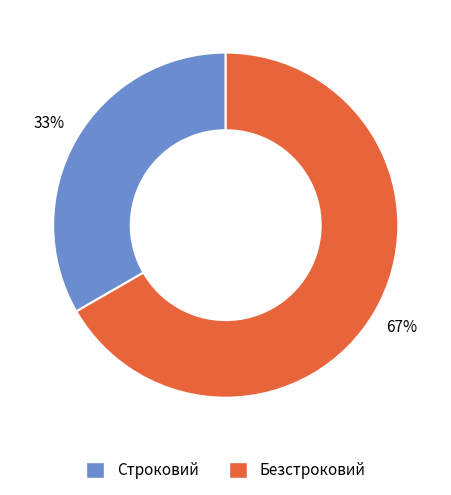

Is it true that Безстроковий is 78% of the pie?

False